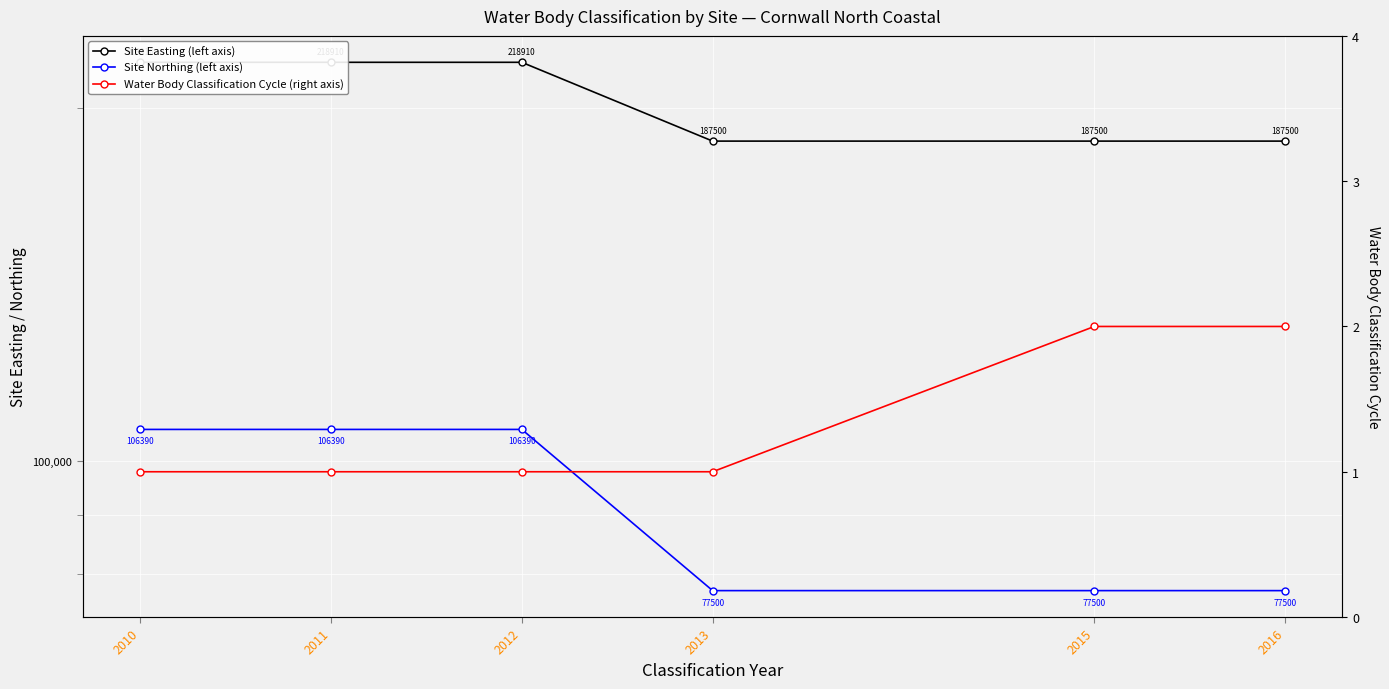

Reading left to right, transcribe all the data shown in this chart.

Site Easting (left axis): 2010=218910	2011=218910	2012=218910	2013=187500	2015=187500	2016=187500
Site Northing (left axis): 2010=106390	2011=106390	2012=106390	2013=77500	2015=77500	2016=77500
Water Body Classification Cycle (right axis): 2010=1	2011=1	2012=1	2013=1	2015=2	2016=2